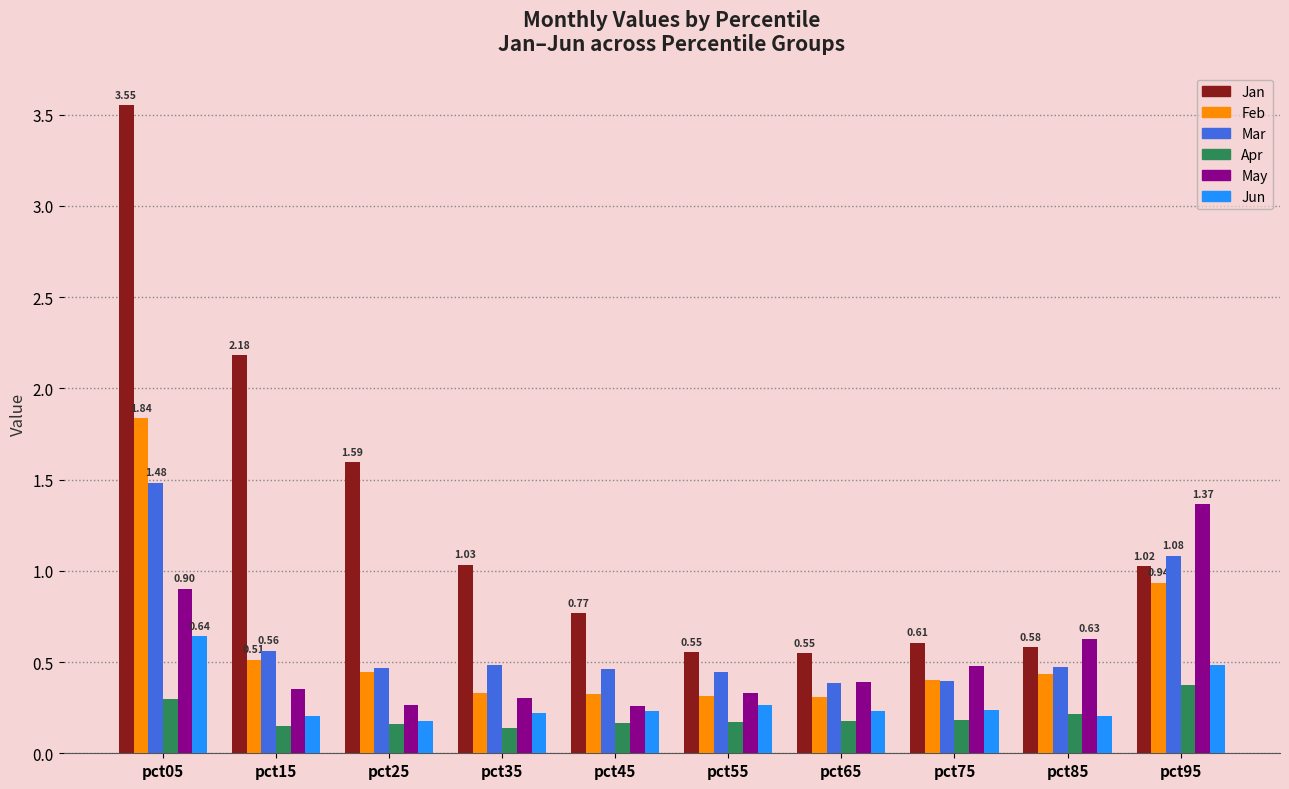

What is the sum of the Feb values at pct75 and pct45?

0.7